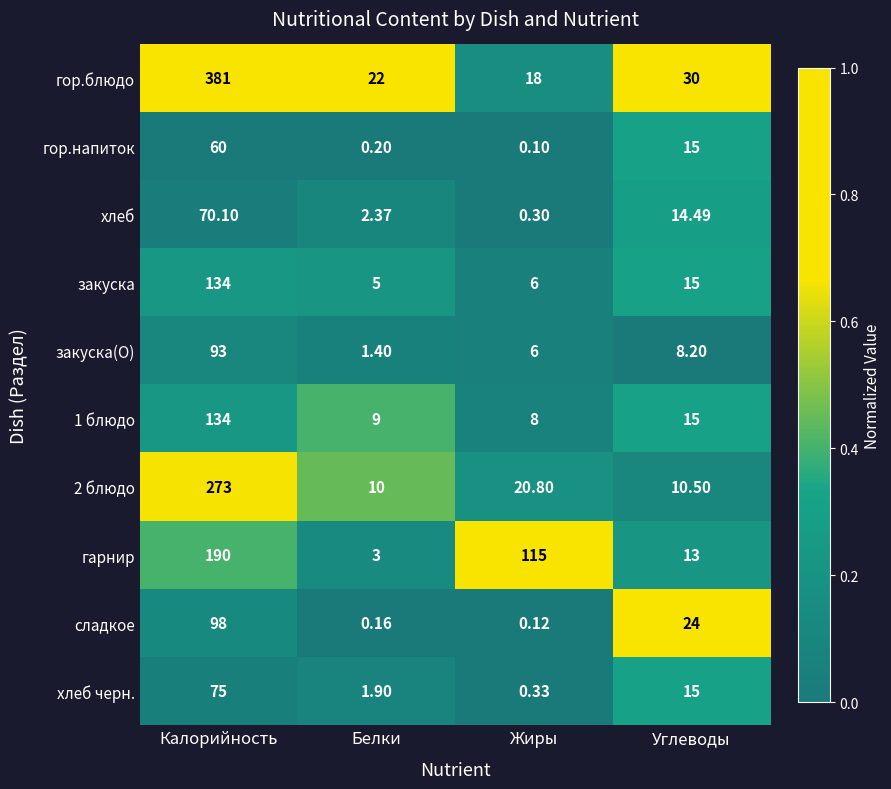

At which category is the sum across all series the highest?

Калорийность